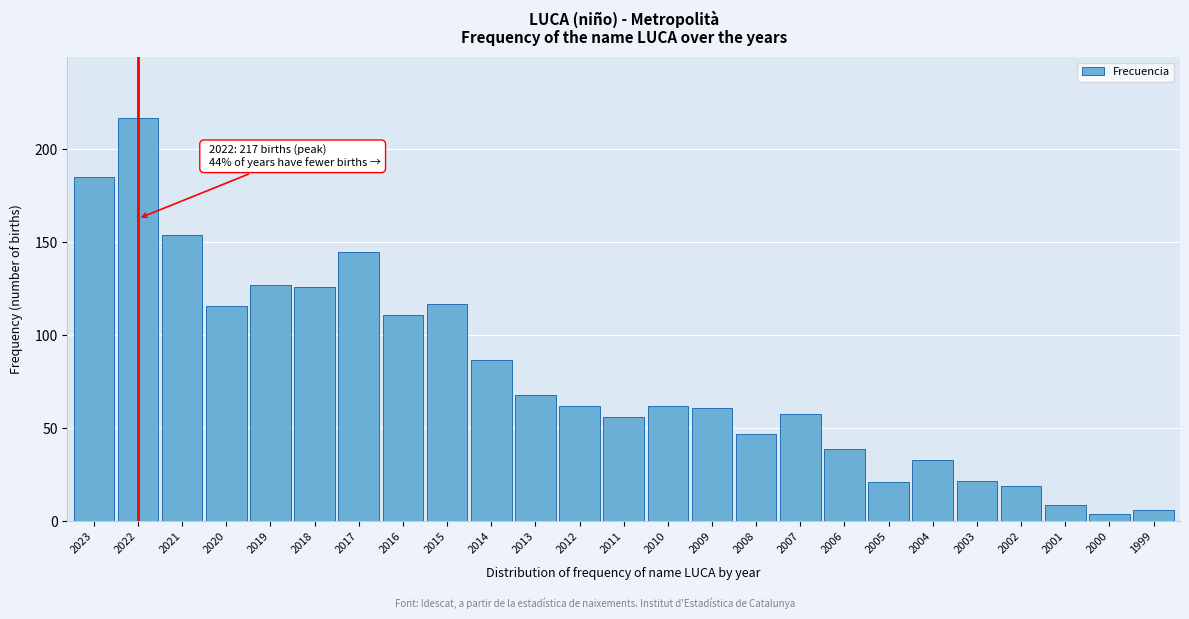

Reading left to right, extract all data points from this chart.

2023=185	2022=217	2021=154	2020=116	2019=127	2018=126	2017=145	2016=111	2015=117	2014=87	2013=68	2012=62	2011=56	2010=62	2009=61	2008=47	2007=58	2006=39	2005=21	2004=33	2003=22	2002=19	2001=9	2000=4	1999=6